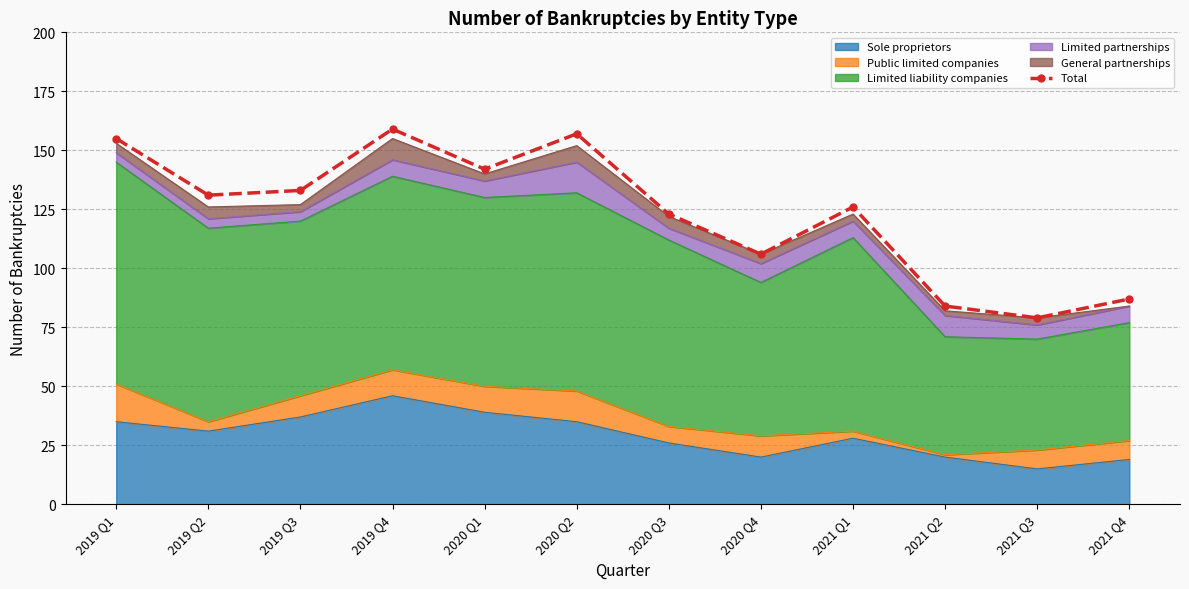

What is the maximum value shown in the chart?

159